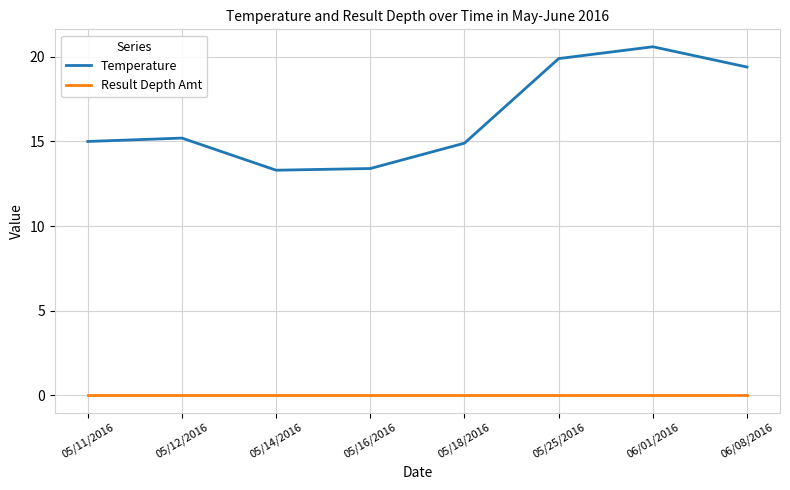

Reading left to right, what are all the values shown in this chart?

Temperature: 05/11/2016=15.0	05/12/2016=15.2	05/14/2016=13.3	05/16/2016=13.4	05/18/2016=14.9	05/25/2016=19.9	06/01/2016=20.6	06/08/2016=19.4
Result Depth Amt: 05/11/2016=0.0	05/12/2016=0.0	05/14/2016=0.0	05/16/2016=0.0	05/18/2016=0.0	05/25/2016=0.0	06/01/2016=0.0	06/08/2016=0.0